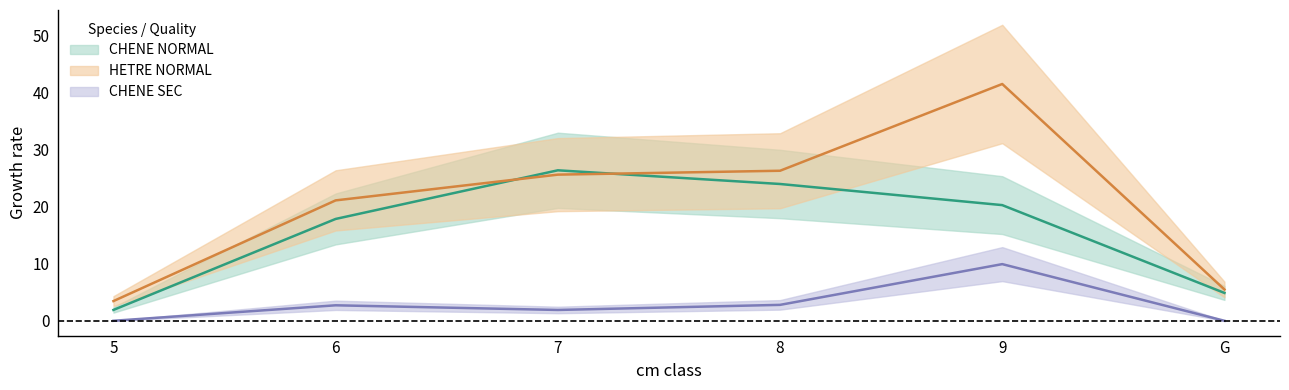

Which series has the largest total across all categories?

HETRE_NORMAL